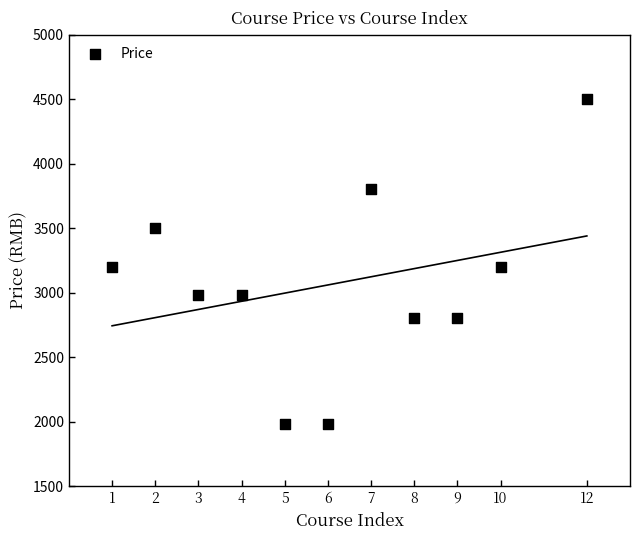

What is the average Y value?

3065